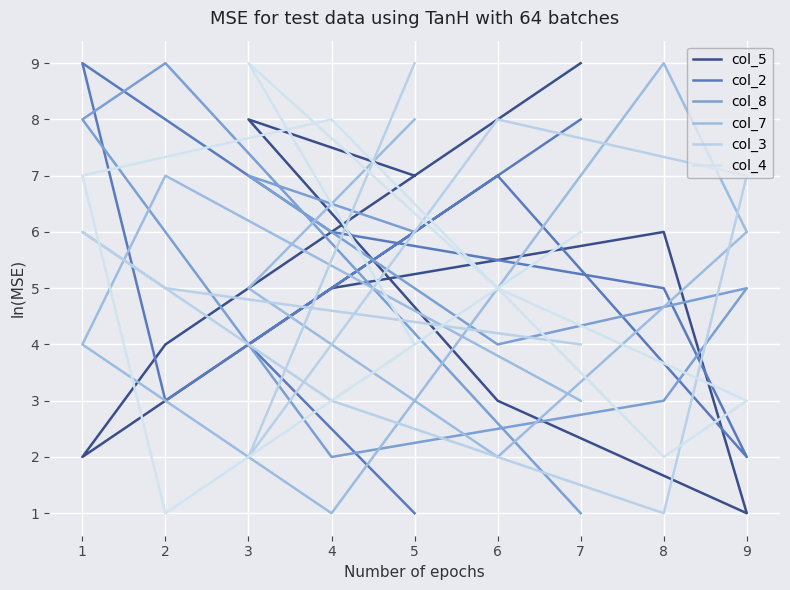

What are all the series names shown in the legend?

col_5, col_2, col_8, col_7, col_3, col_4